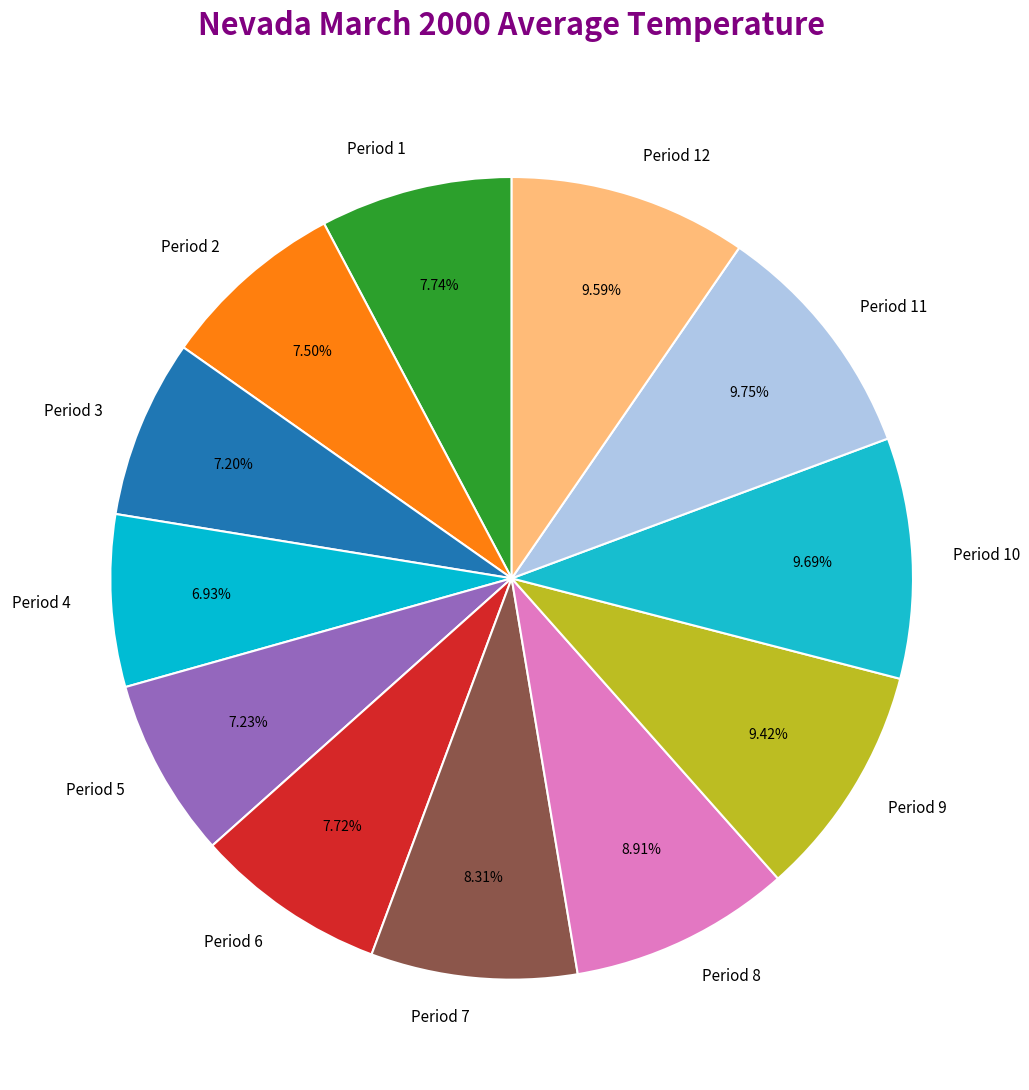

Approximately how many times larger is the value at Period 5 compared to Period 2?

1.0